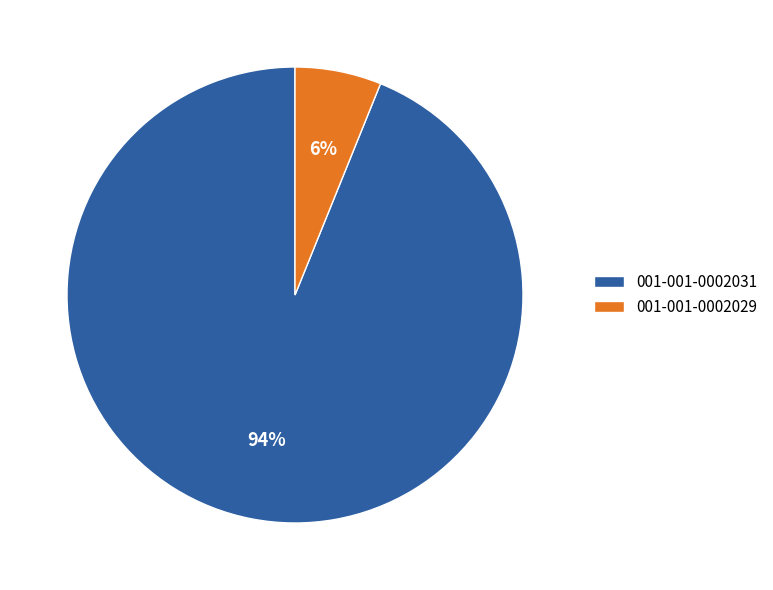

True or false: 001-001-0002029 accounts for 15% of the total.

False